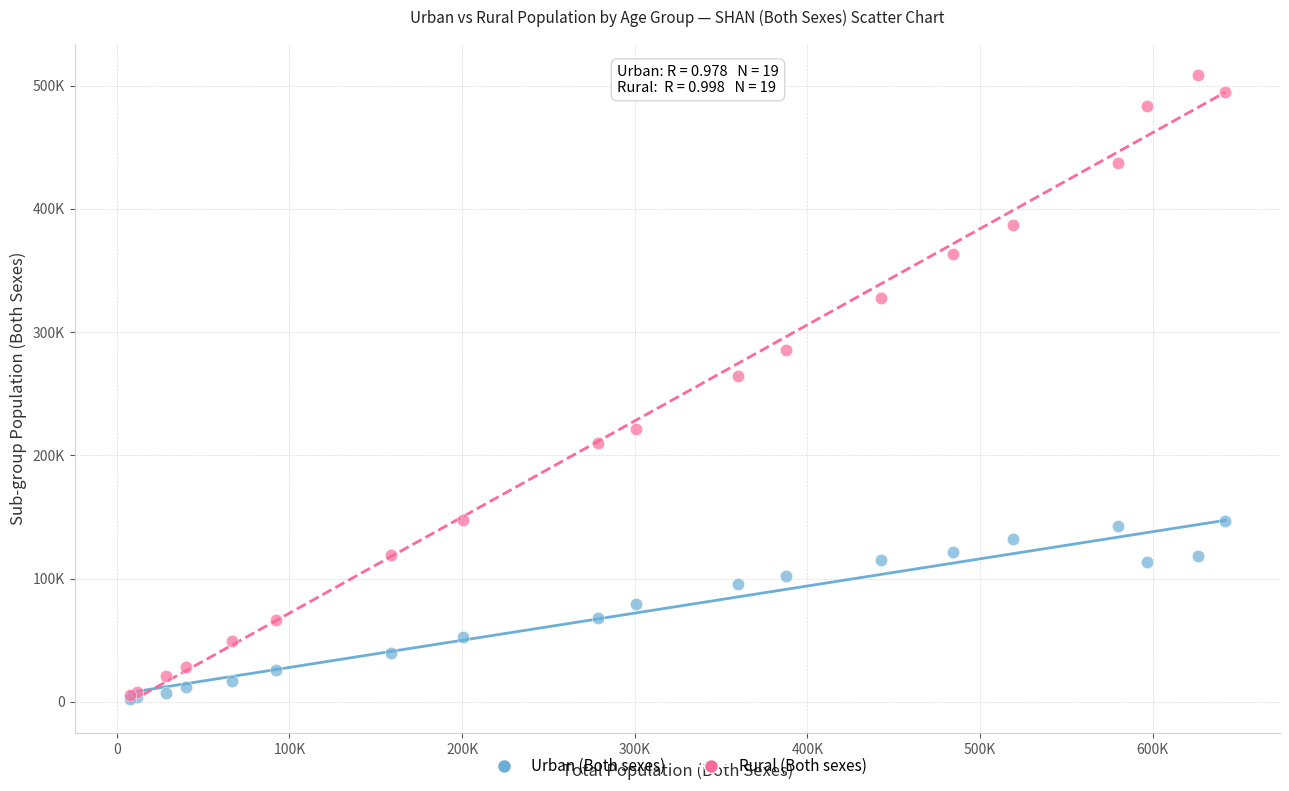

What are all the series names shown in the legend?

Urban (Both sexes), Rural (Both sexes)